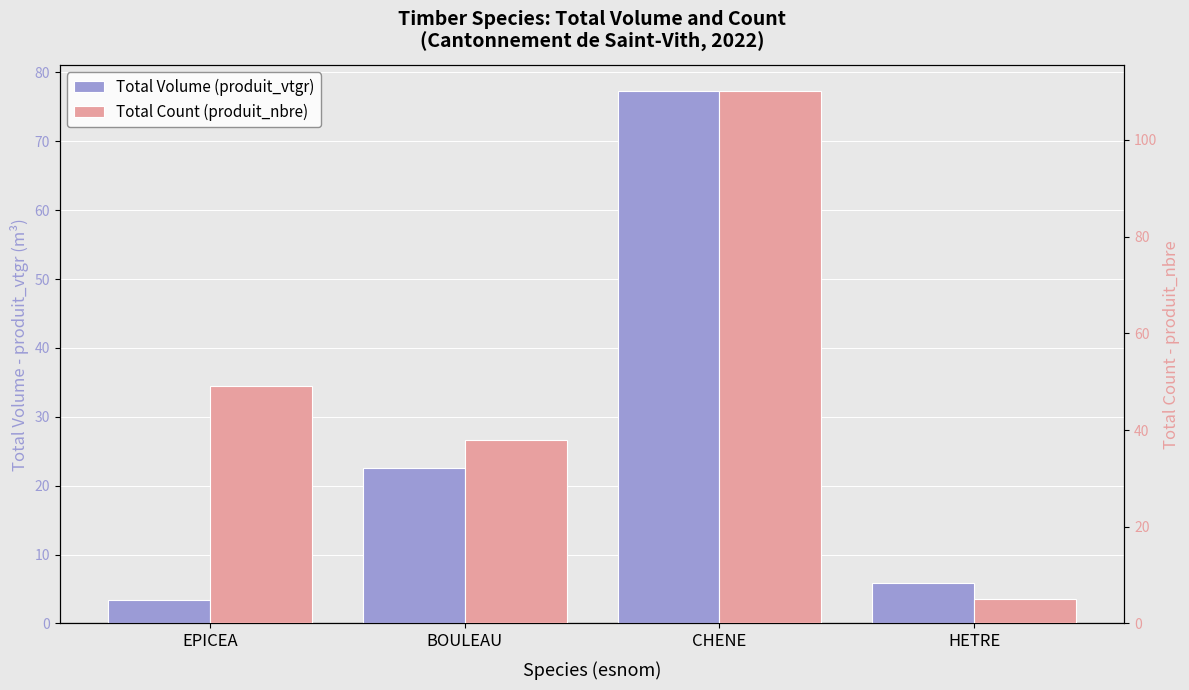

The Total Count (produit_nbre) series shows 67.7 at BOULEAU. True or false?

False